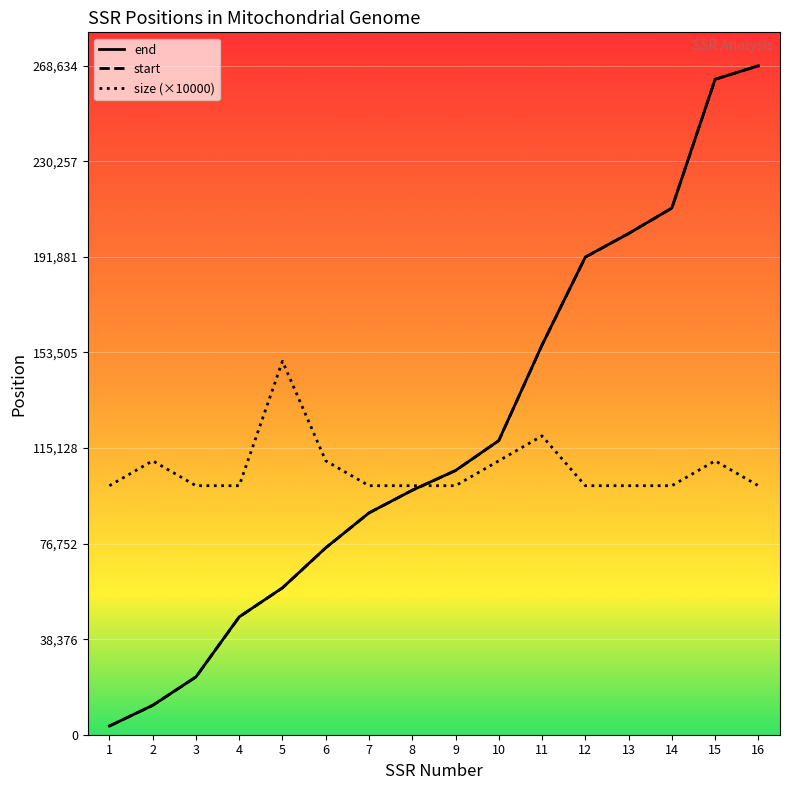

True or false: end has more than 1 interior local peaks.

False